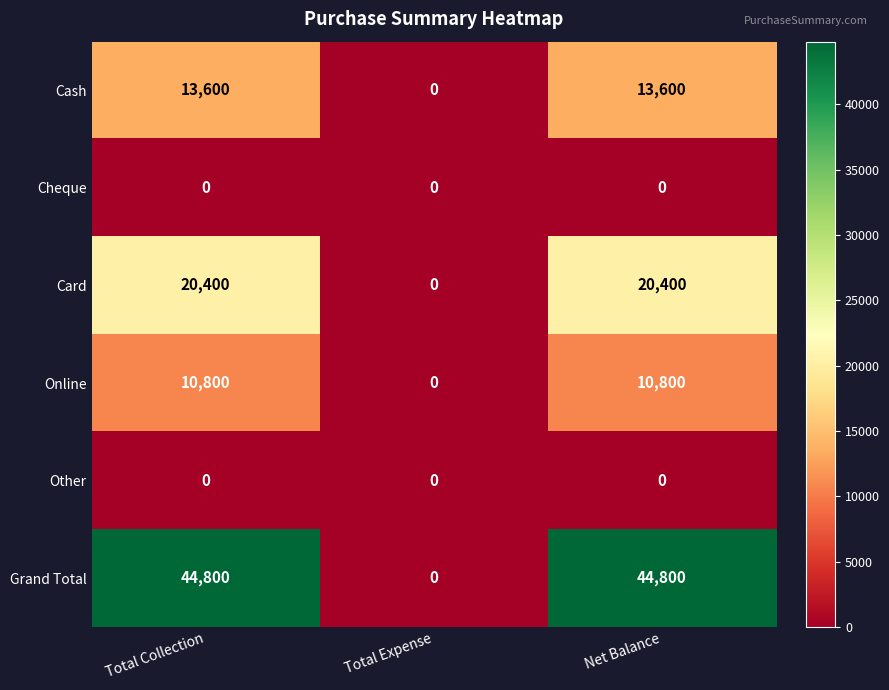

What is the difference between the Grand Total values at Total Expense and Net Balance?

44800